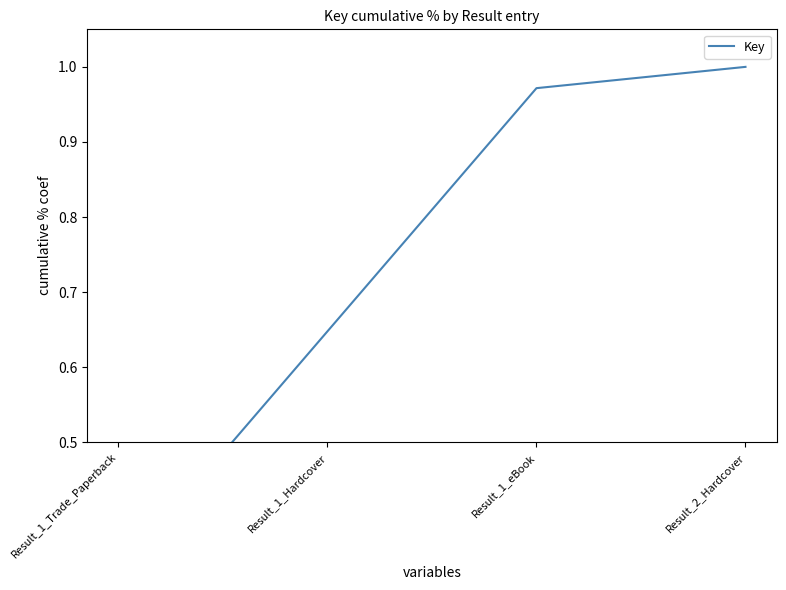

At which label is the value closest to 0?

Result_1_Trade_Paperback